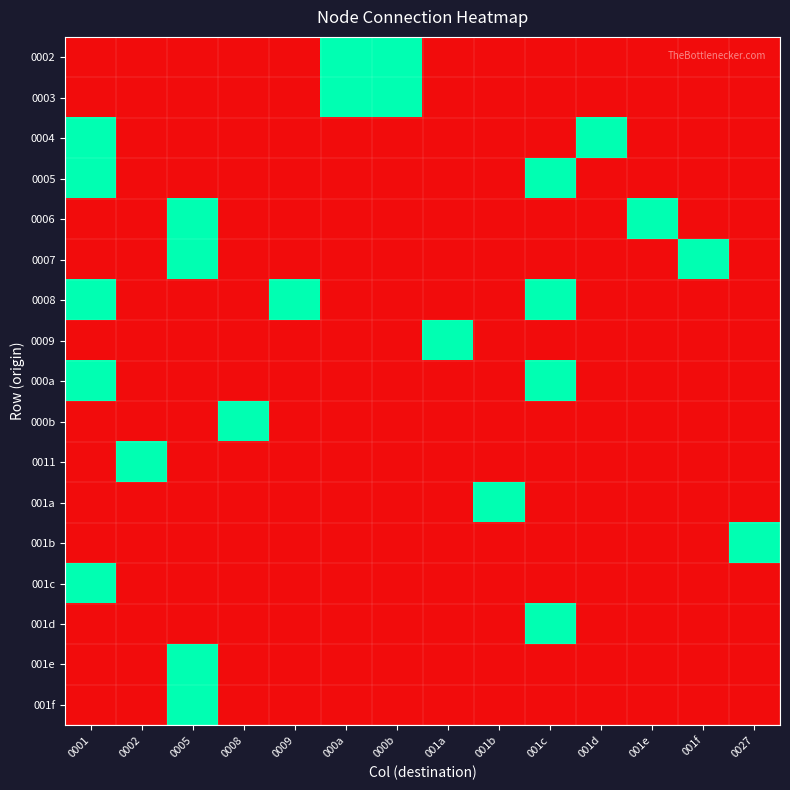

At which category is the sum across all series the highest?

0001